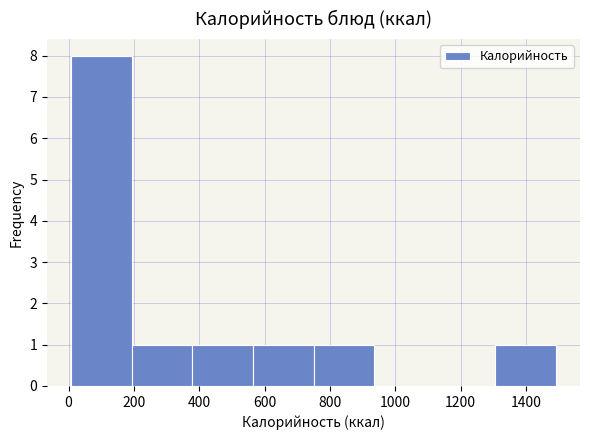

Reading left to right, transcribe this chart: for each bar, give the range it covers on the x-axis and its height. Neither the bar edges nor the heights are printed on the chart, so give them approximately, as read against the axes.

0 to 200: 8
200 to 380: 1
380 to 560: 1
560 to 740: 1
740 to 940: 1
940 to 1120: 0
1120 to 1300: 0
1300 to 1500: 1